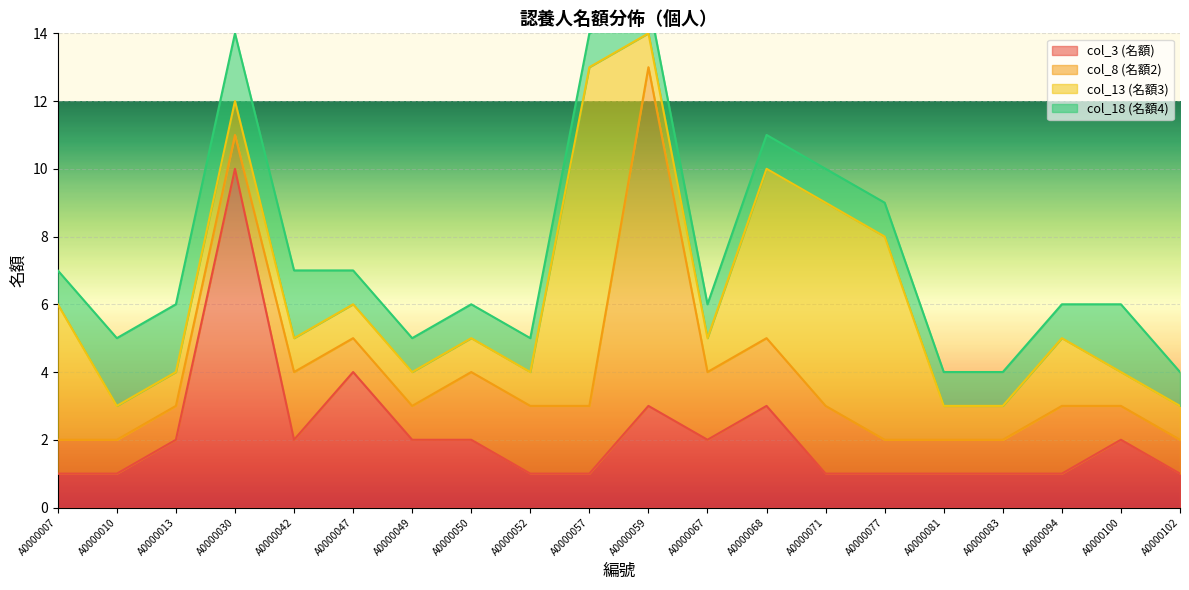

The col_8 (名額2) series shows 1 at A0000013. True or false?

False